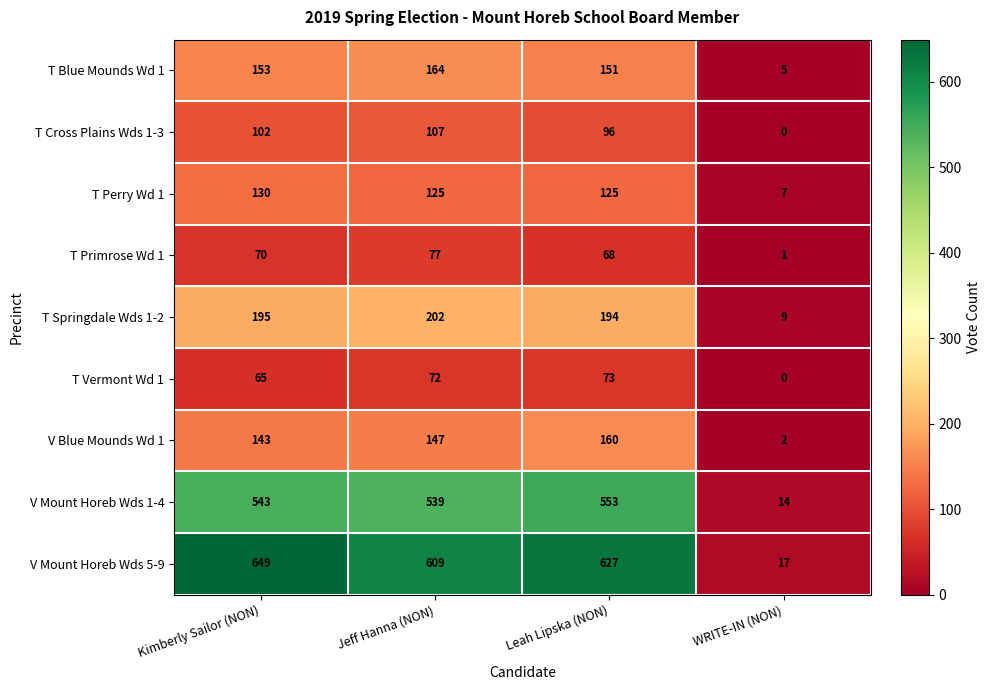

The value of T Blue Mounds Wd 1 at Kimberly Sailor (NON) is 42. True or false?

False